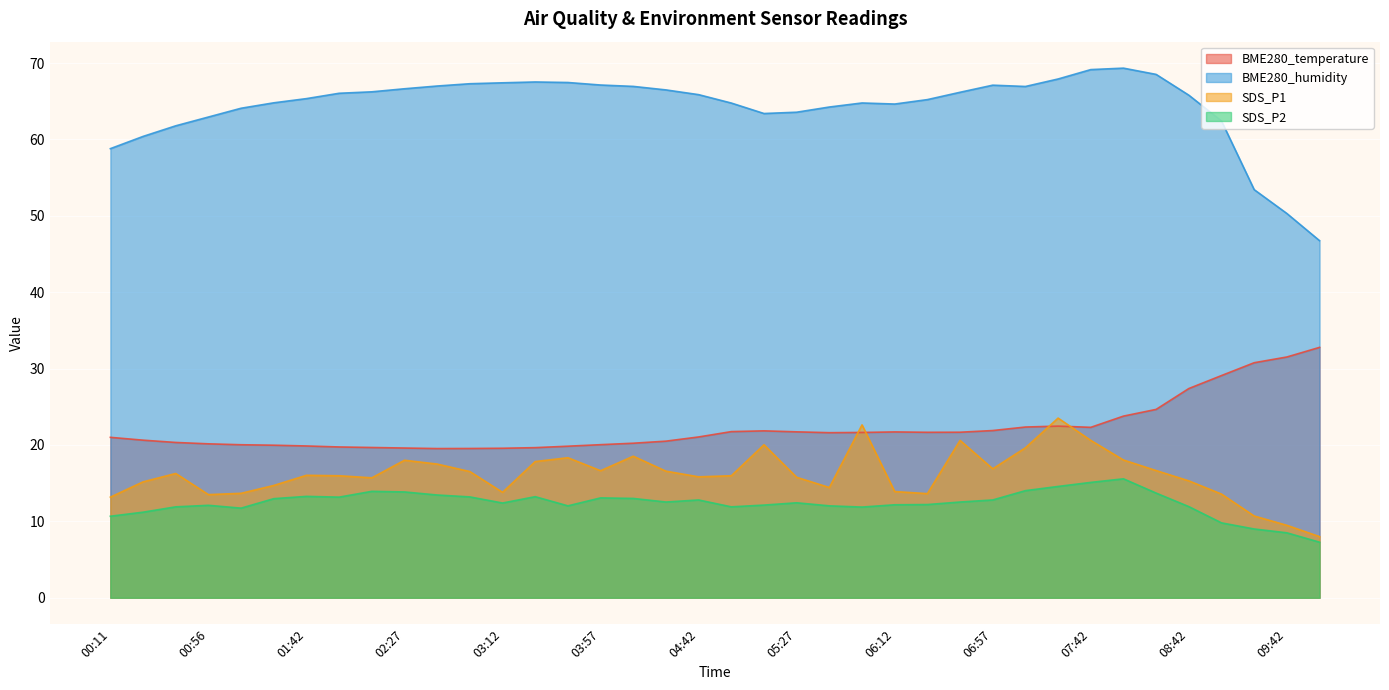

True or false: SDS_P1 and SDS_P2 cross at least once.

False